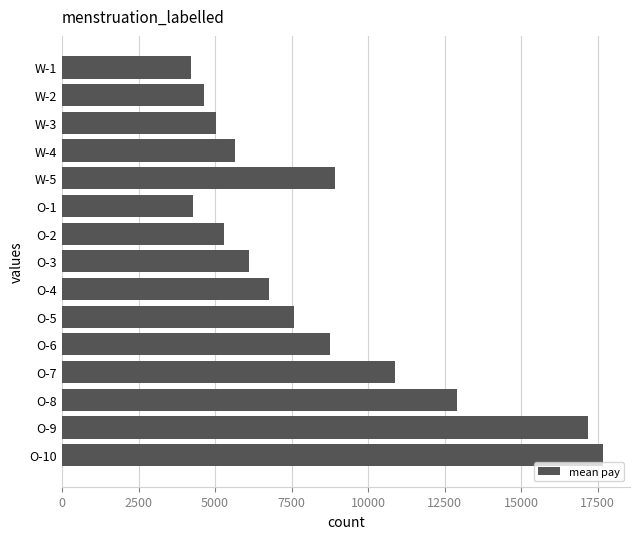

The value at O-2 is 1141.5. True or false?

False